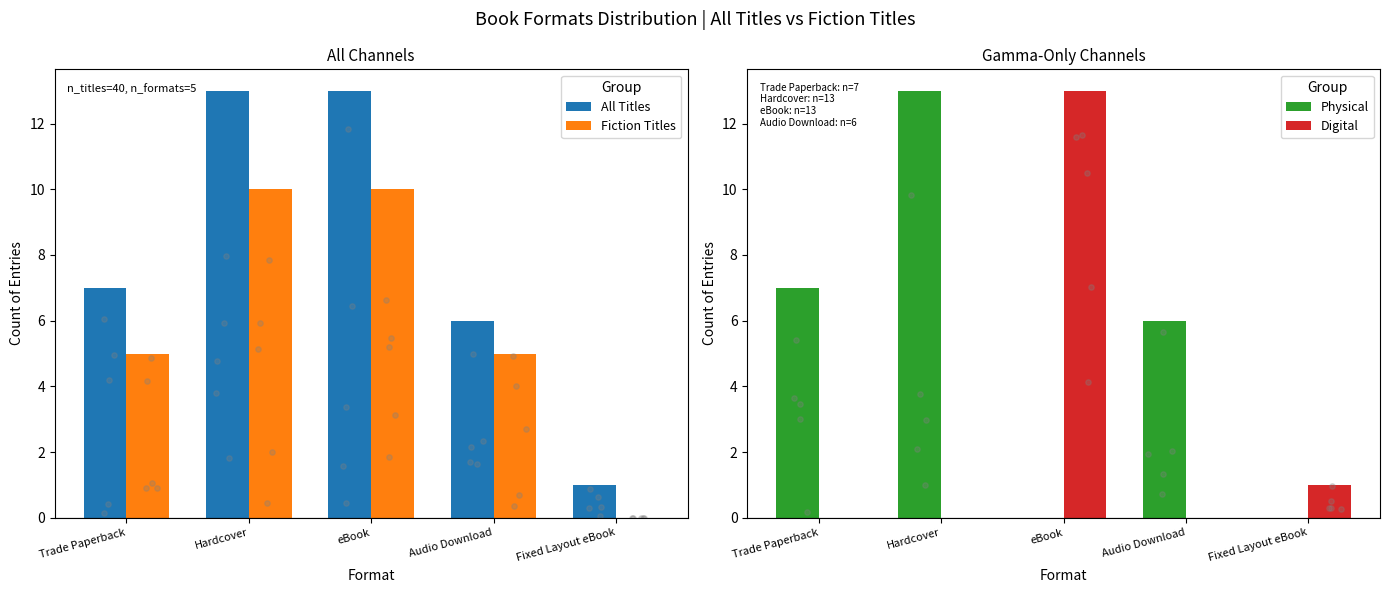

What are all the series names shown in the legend?

All Titles, Fiction Titles, Physical, Digital